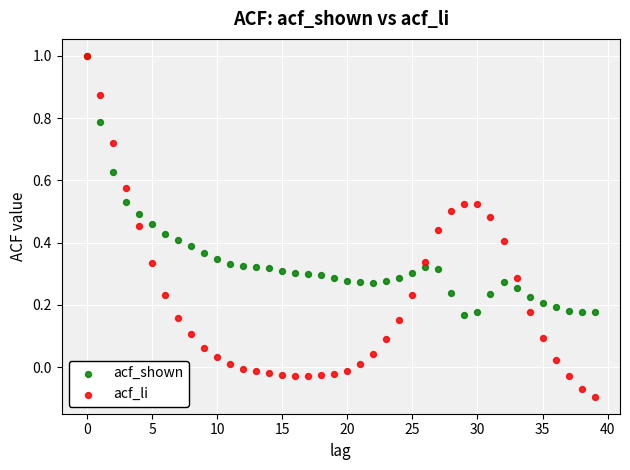

Which series contains the lowest Y value?

acf_li